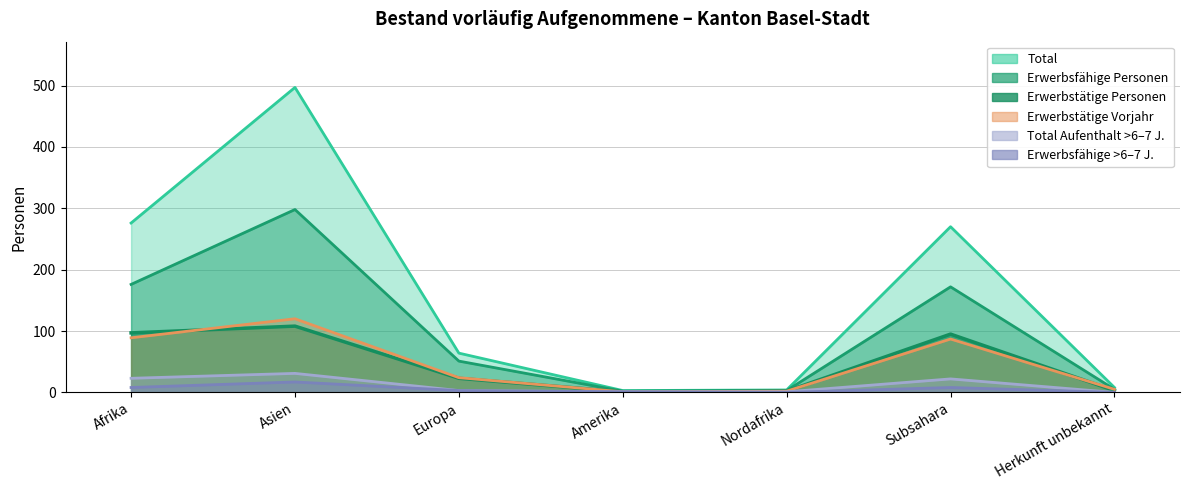

True or false: Total_lang has a value of 1 at Nordafrika.

True